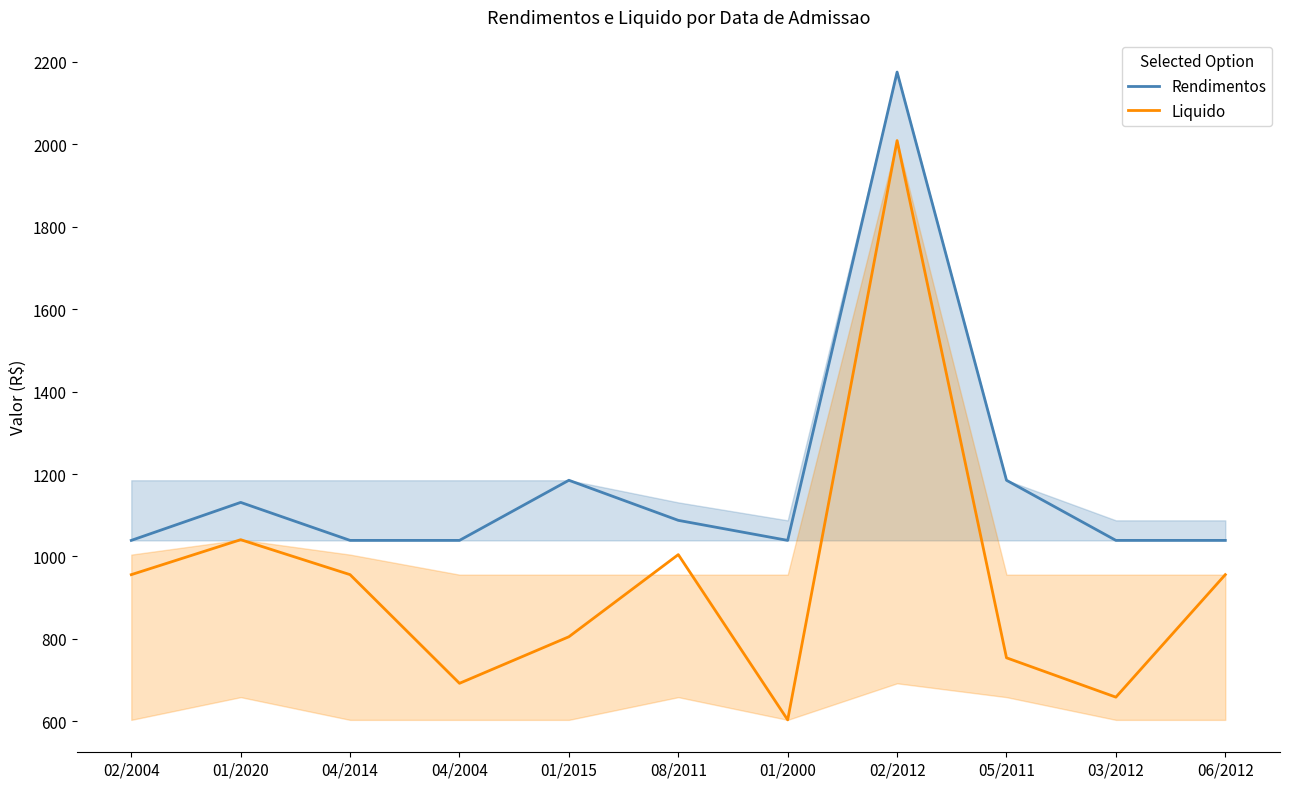

Which category has the highest value in the Rendimentos series?

02/2012